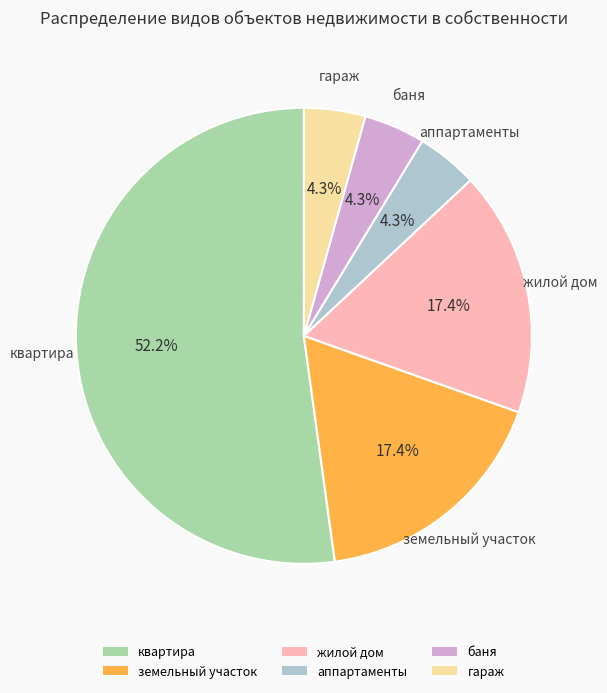

What portion of the pie excludes гараж?

95.7%